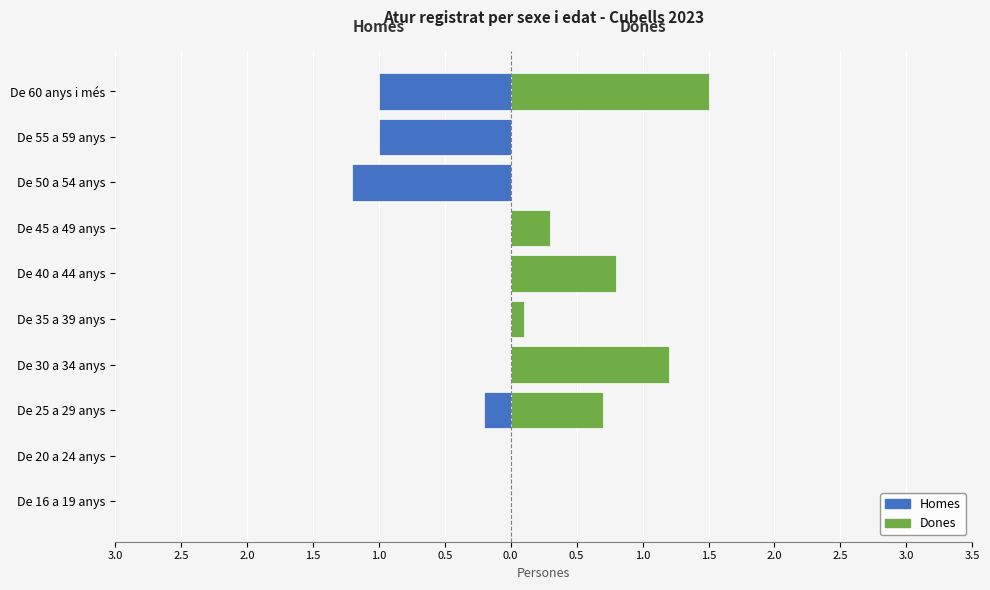

List the series in order of their overall mean, lowest first.

Homes, Dones